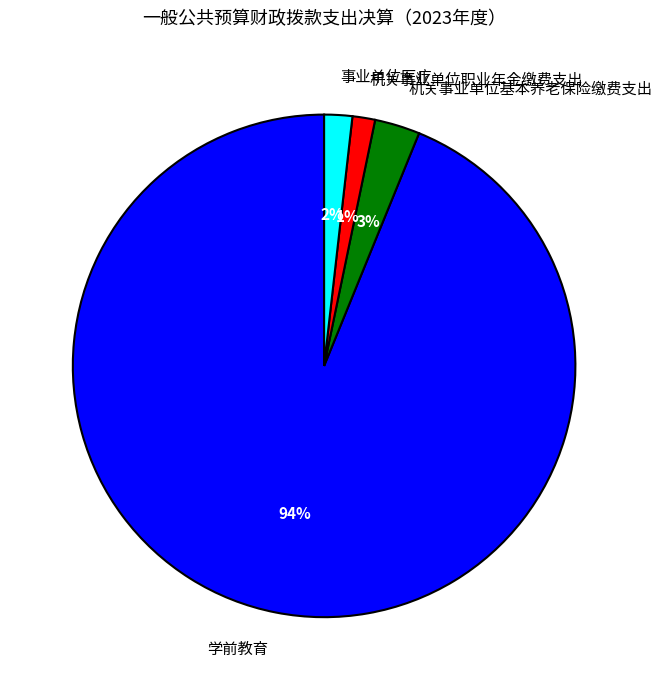

The 学前教育 slice represents 99% of the pie. True or false?

False